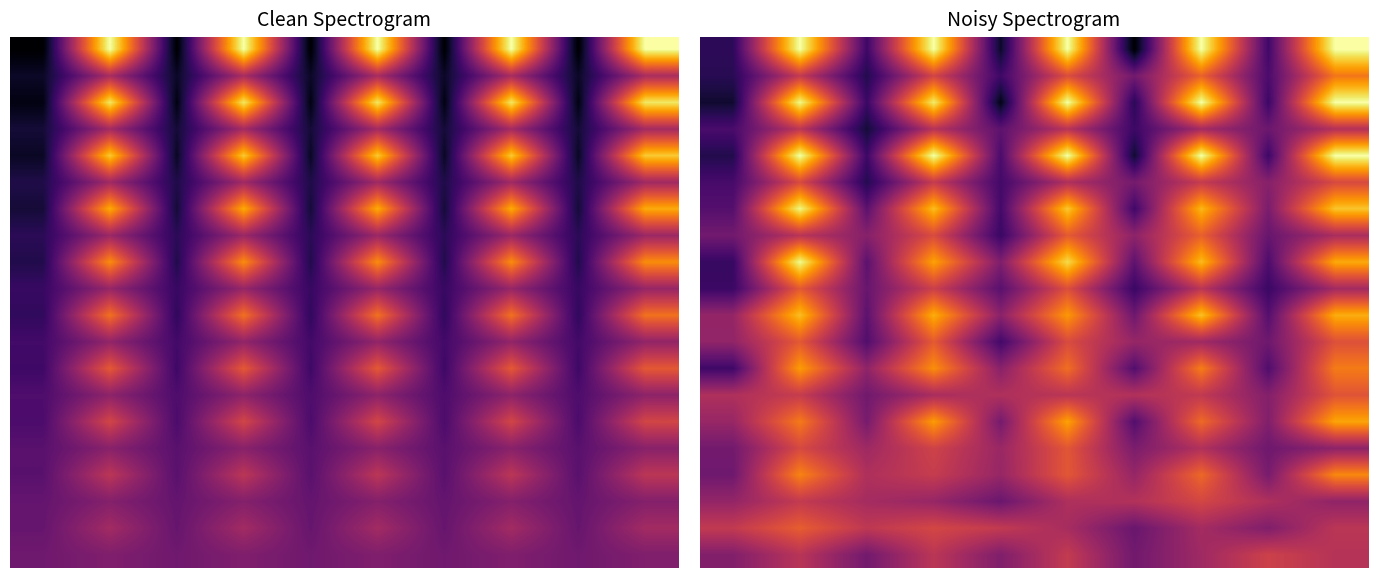

Is it true that row_4 equals 1.8 at 9?

False